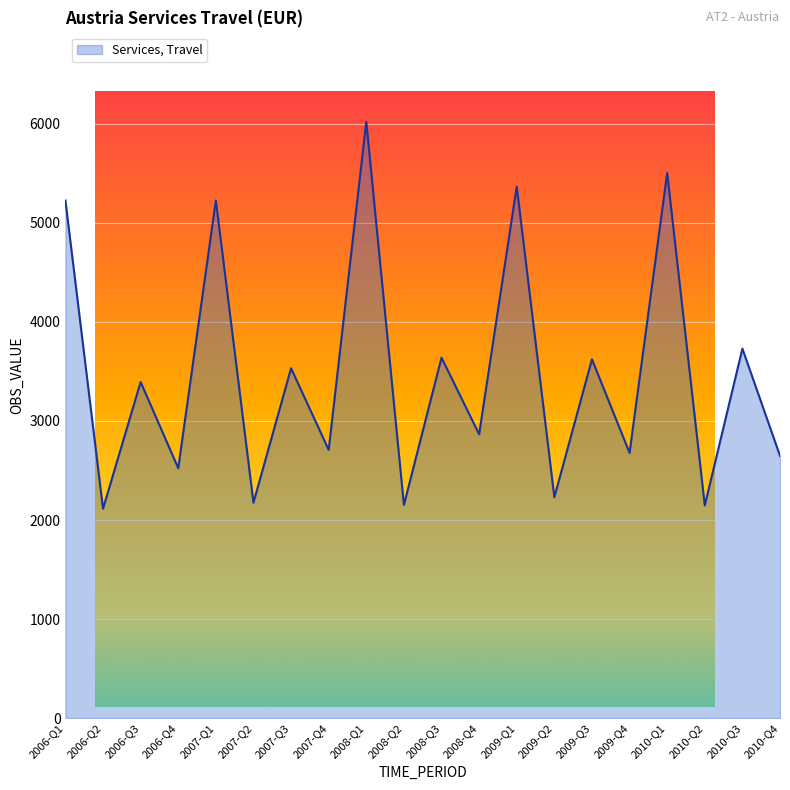

Reading left to right, transcribe all the data shown in this chart.

2006-Q1=5225	2006-Q2=2114	2006-Q3=3393	2006-Q4=2523	2007-Q1=5226	2007-Q2=2175	2007-Q3=3532	2007-Q4=2708	2008-Q1=6020	2008-Q2=2152	2008-Q3=3639	2008-Q4=2866	2009-Q1=5366	2009-Q2=2230	2009-Q3=3622	2009-Q4=2678	2010-Q1=5502	2010-Q2=2147	2010-Q3=3730	2010-Q4=2648